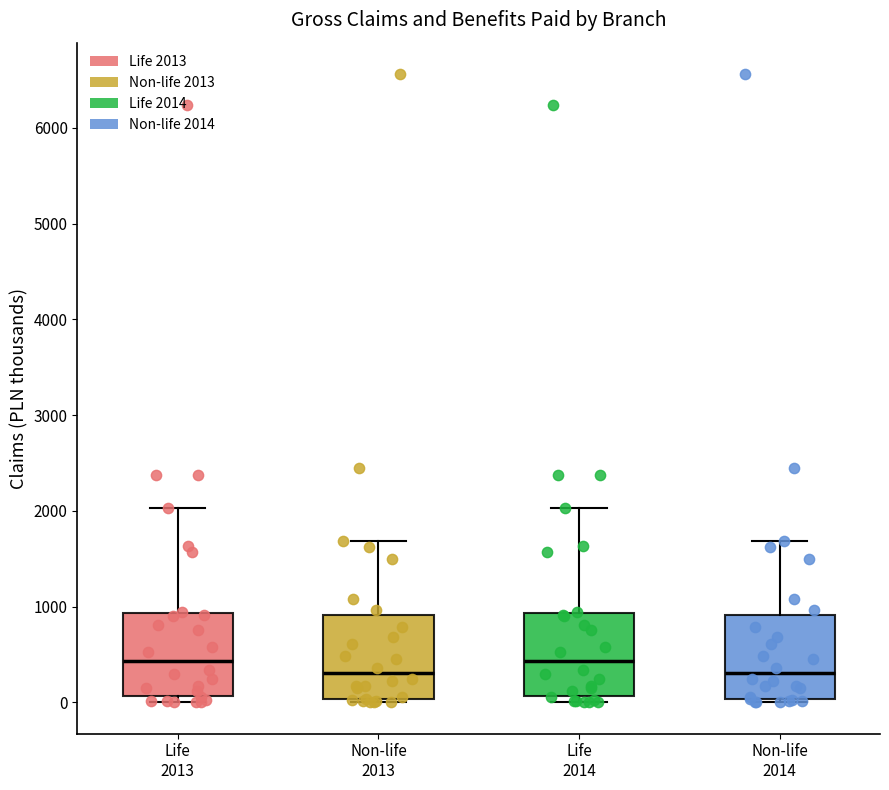

Reading left to right, transcribe this box plot: for each box, give where its median line is, the range the box spans, and where its two whiskers end, as read against the y-axis. The values are not printed on the chart, so give them approximately, as read against the axis.

Life 2013: median 400, box 100 to 900, whiskers 0 to 2000
Non-life 2013: median 300, box 0 to 900, whiskers 0 (just below the box's lower edge) to 1700
Life 2014: median 400, box 100 to 900, whiskers 0 to 2000
Non-life 2014: median 300, box 0 to 900, whiskers 0 (just below the box's lower edge) to 1700